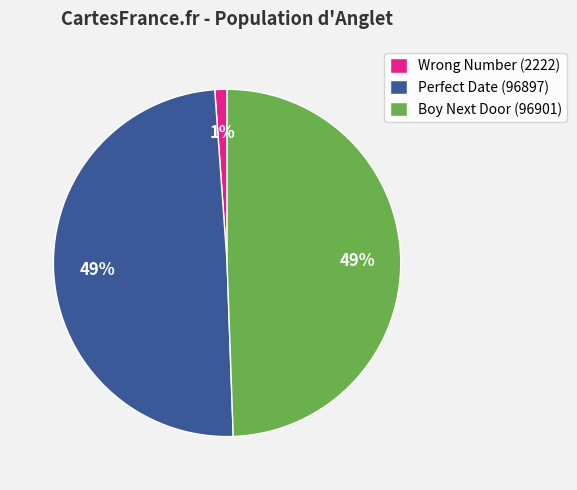

Is there a majority slice in this chart?

No